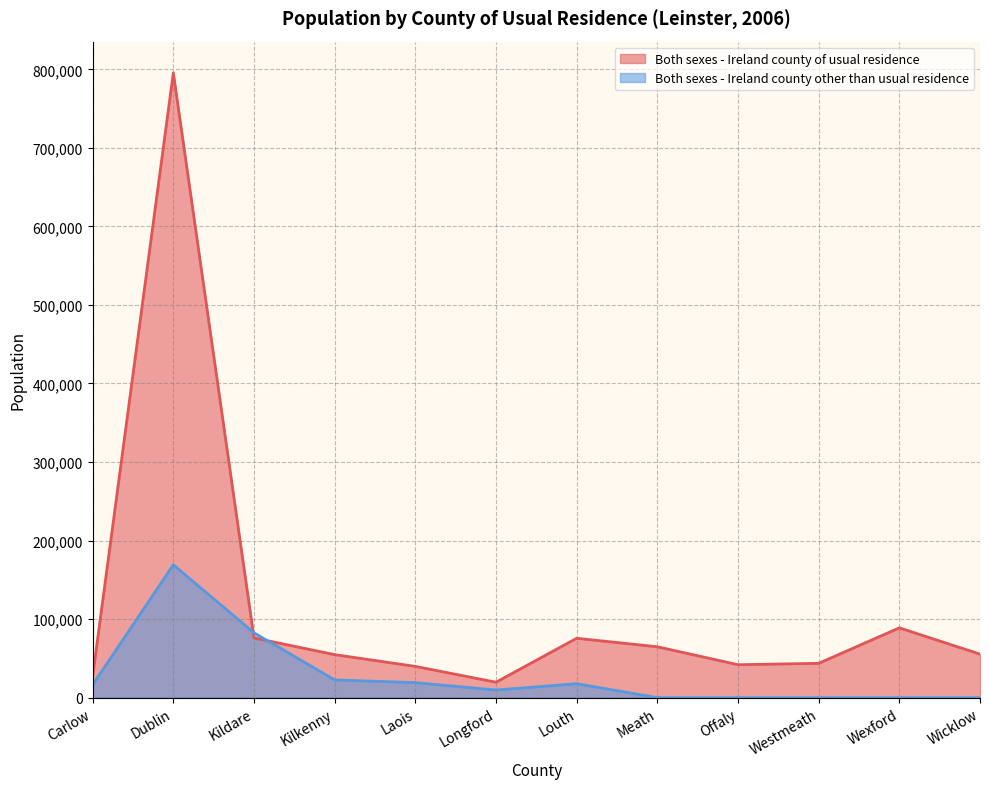

The value of Both sexes - Ireland county other than usual residence at Westmeath is 0. True or false?

True